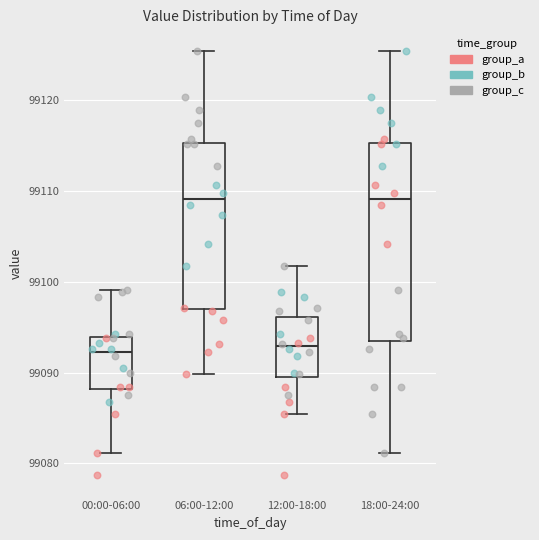

Where is the lower edge of the box for 00:00-06:00 on the y-axis? The values are not printed on the chart, so give them approximately, as read against the axis.

99088